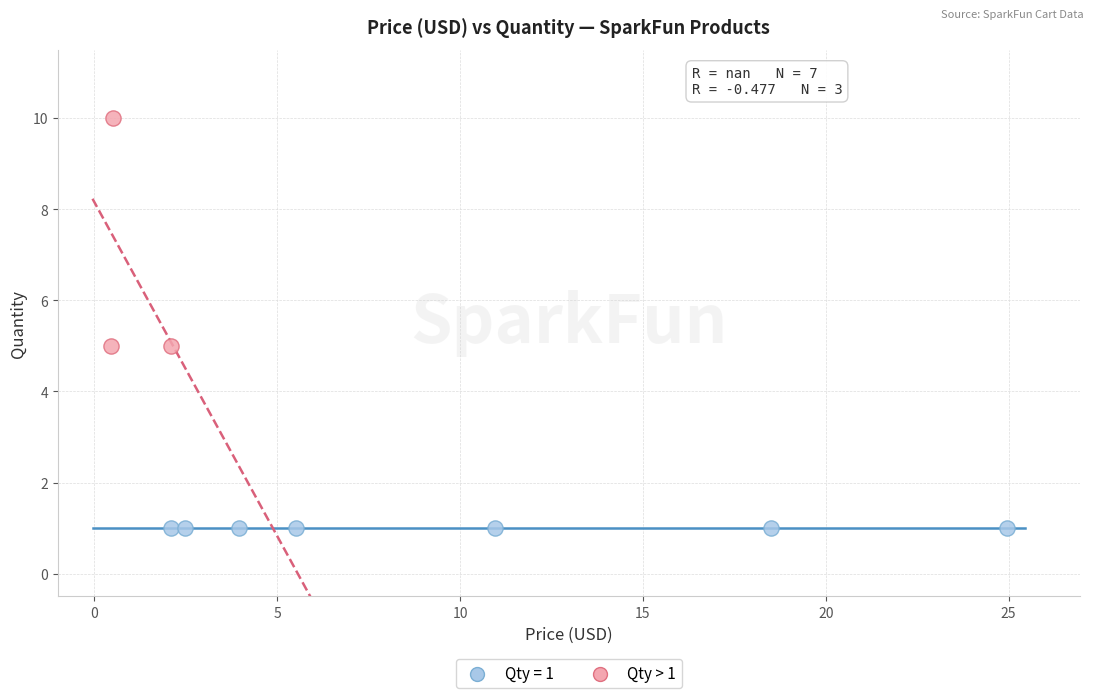

Which series contains the lowest Y value?

Qty = 1